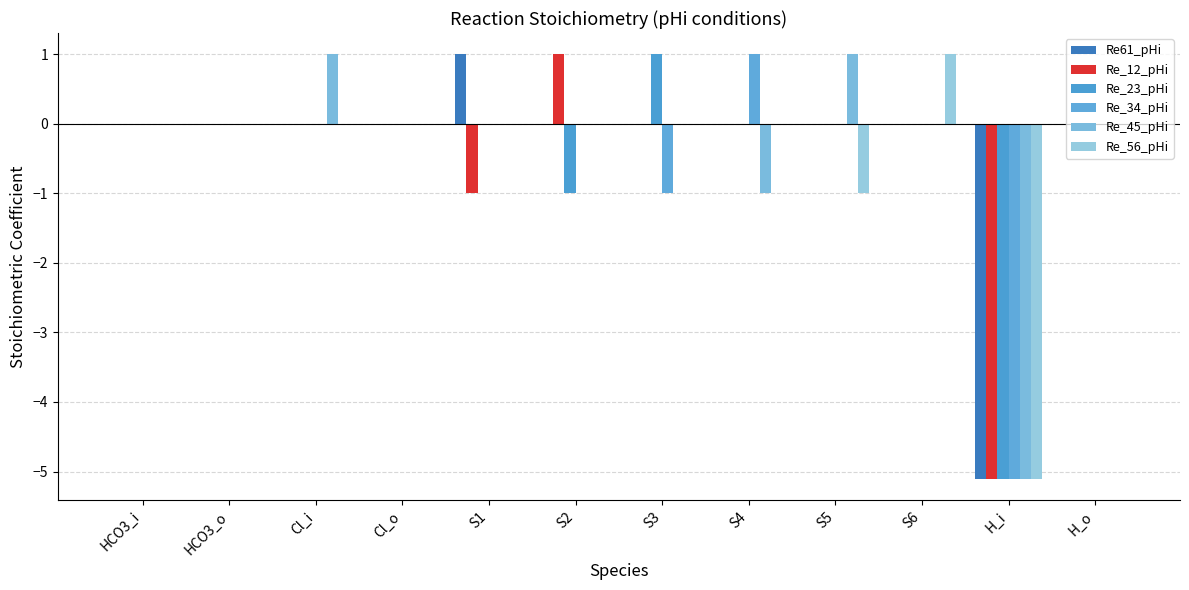

What is the average value of the Re_12_pHi series?

-0.4